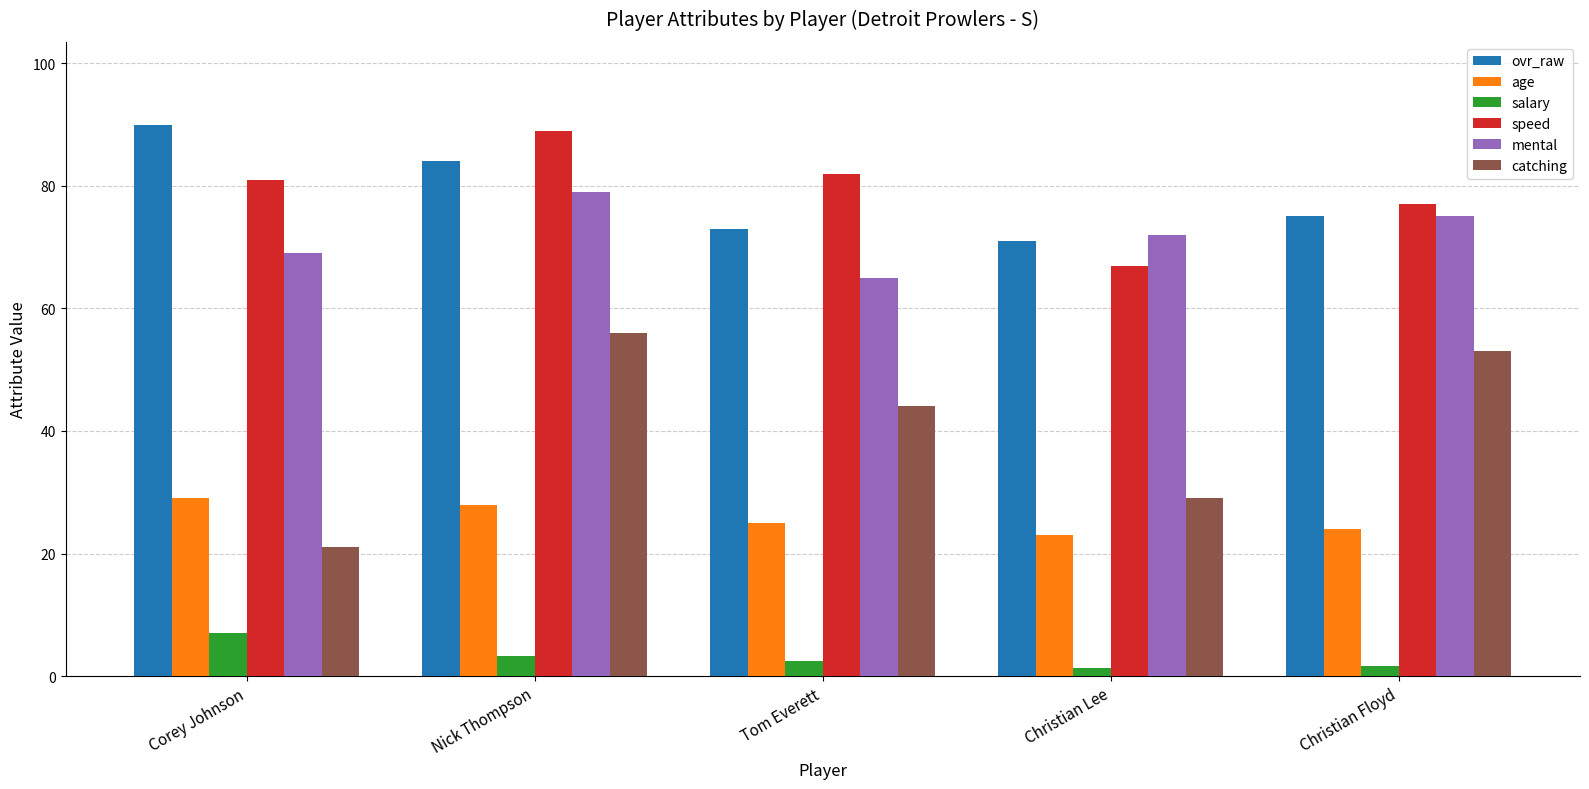

At how many categories does at least one series exceed 71?

5